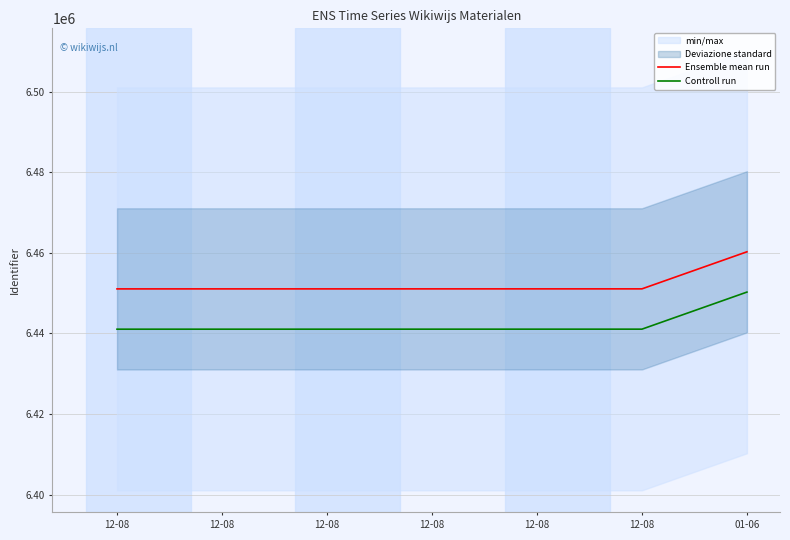

What is the sum of the Ensemble mean run values at 01-06 and 12-08?

12911347